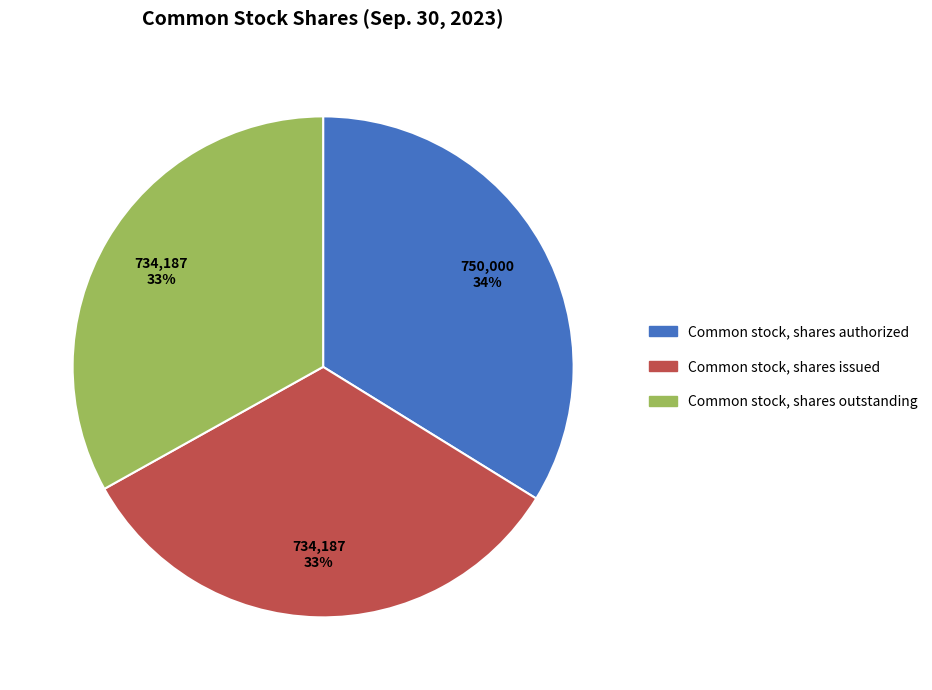

Which has a higher value, Common stock, shares issued or Common stock, shares authorized?

Common stock, shares authorized